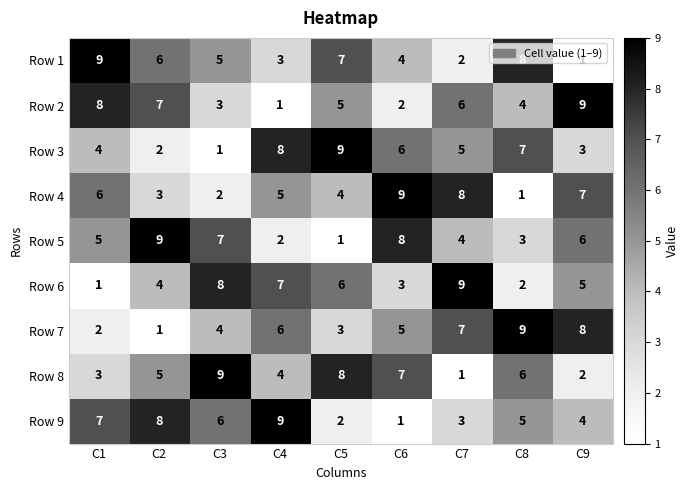

At which label is Row 2 closest to 5?

C5